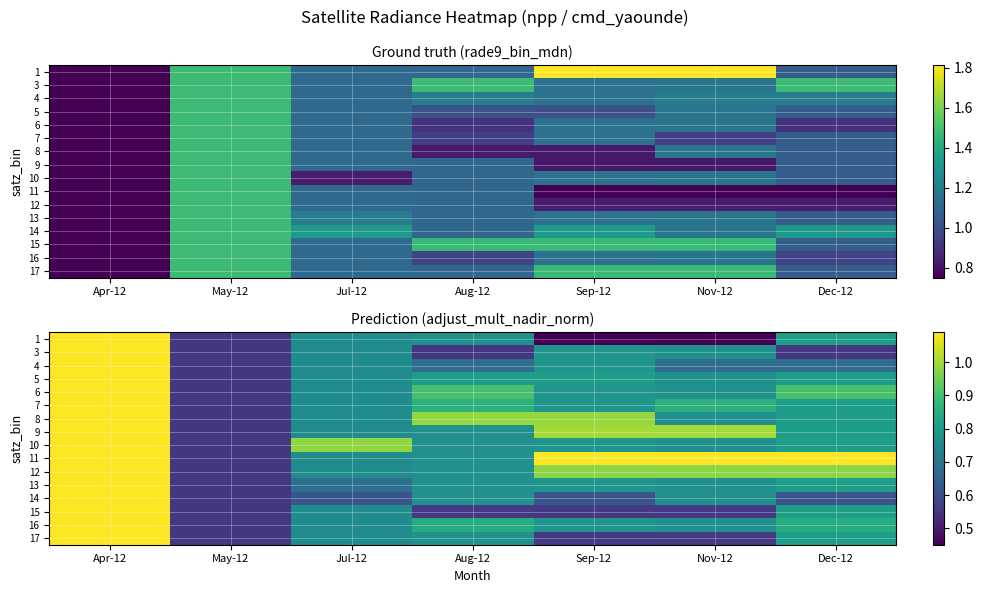

Count the 7 values in the range 0 to 1.

6